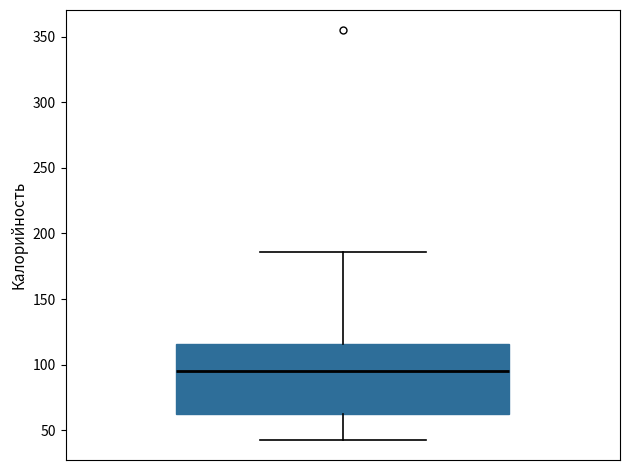

Where is the upper edge of the box on the y-axis? The values are not printed on the chart, so give them approximately, as read against the axis.

115